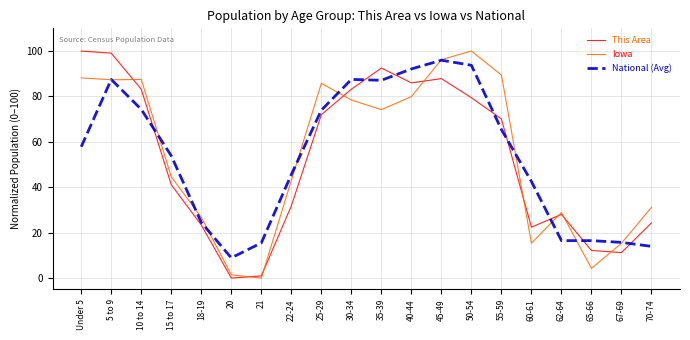

What is the difference between the highest and lowest values at 30-34?

9.1